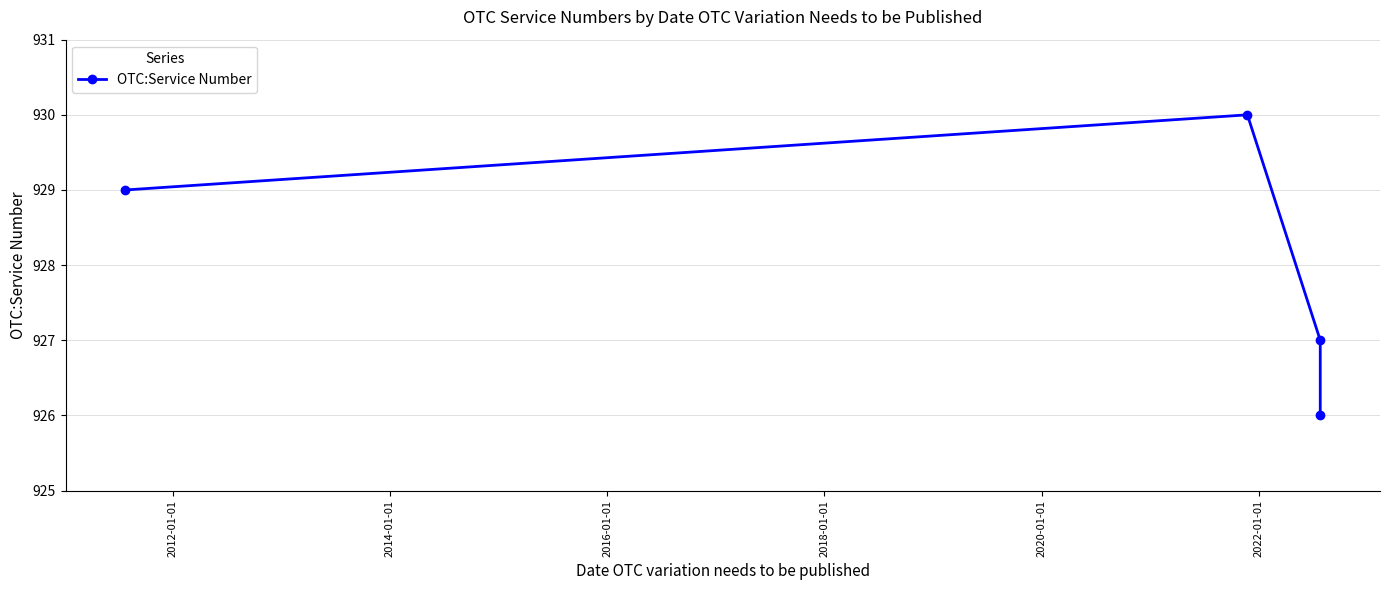

How many data points are above 929?

1